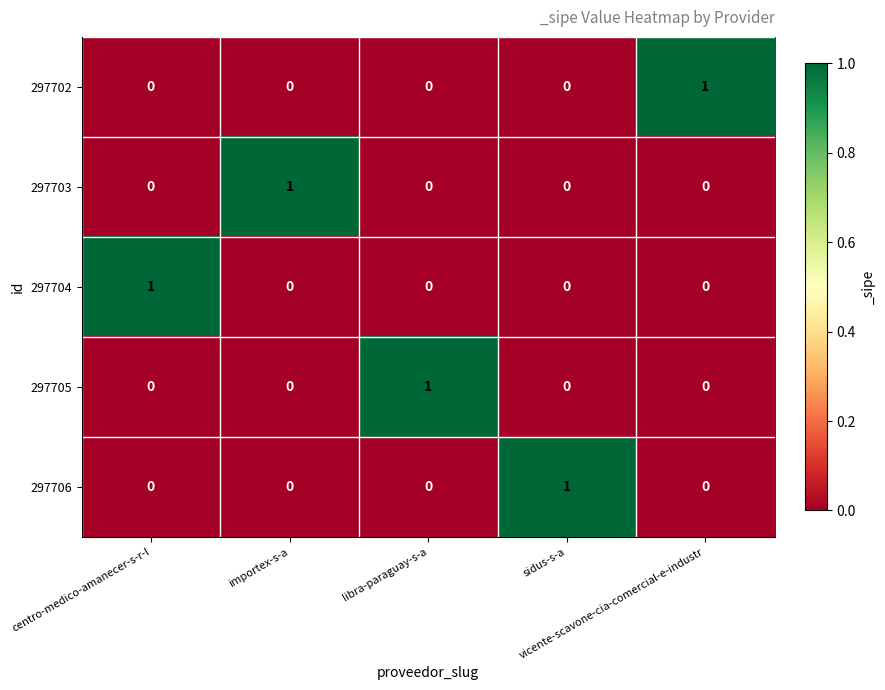

What is the total value across all series at centro-medico-amanecer-s-r-l?

1